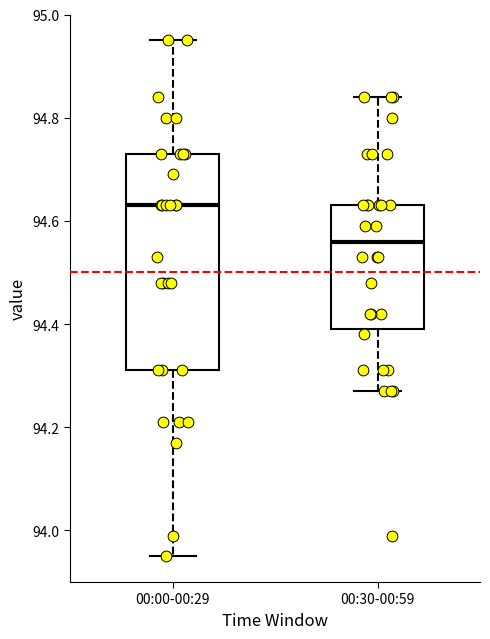

Reading left to right, read every box against the y-axis: the position of its median line, the range the box covers, and the ends of its whiskers. The values are not printed on the chart, so give them approximately, as read against the axis.

00:00-00:29: median 94.64, box 94.32 to 94.74, whiskers 93.96 to 94.96
00:30-00:59: median 94.56, box 94.40 to 94.64, whiskers 94.28 to 94.84